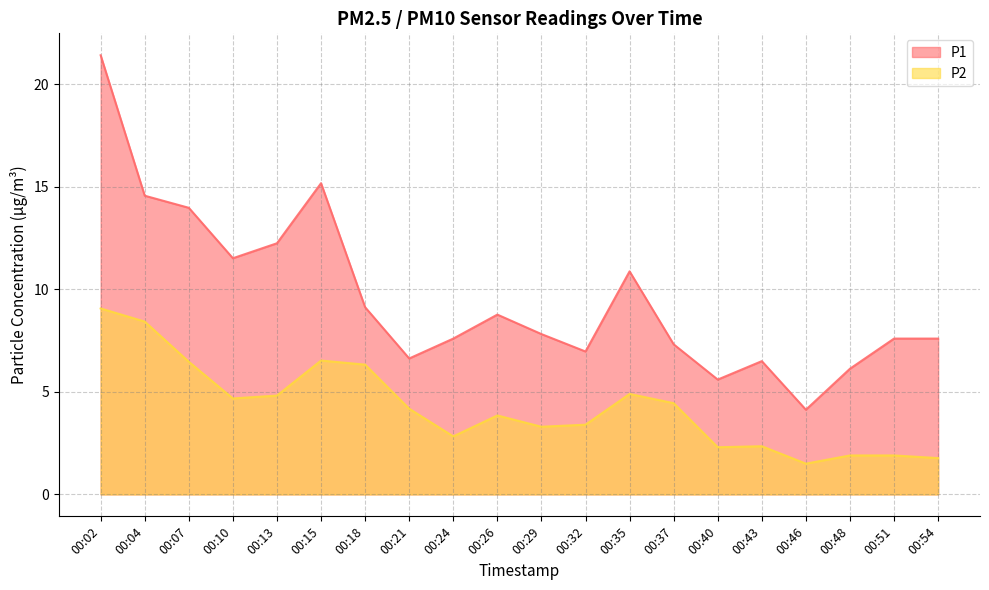

True or false: P2 and P1 intersect in this chart.

False